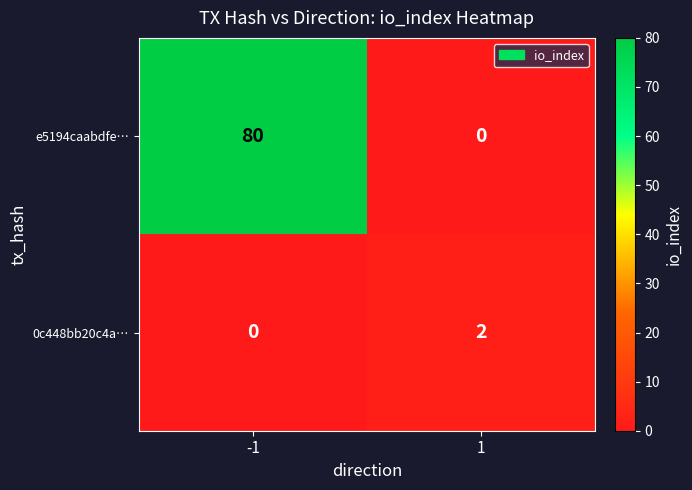

Which series has the largest total across all categories?

e5194caabdfe…